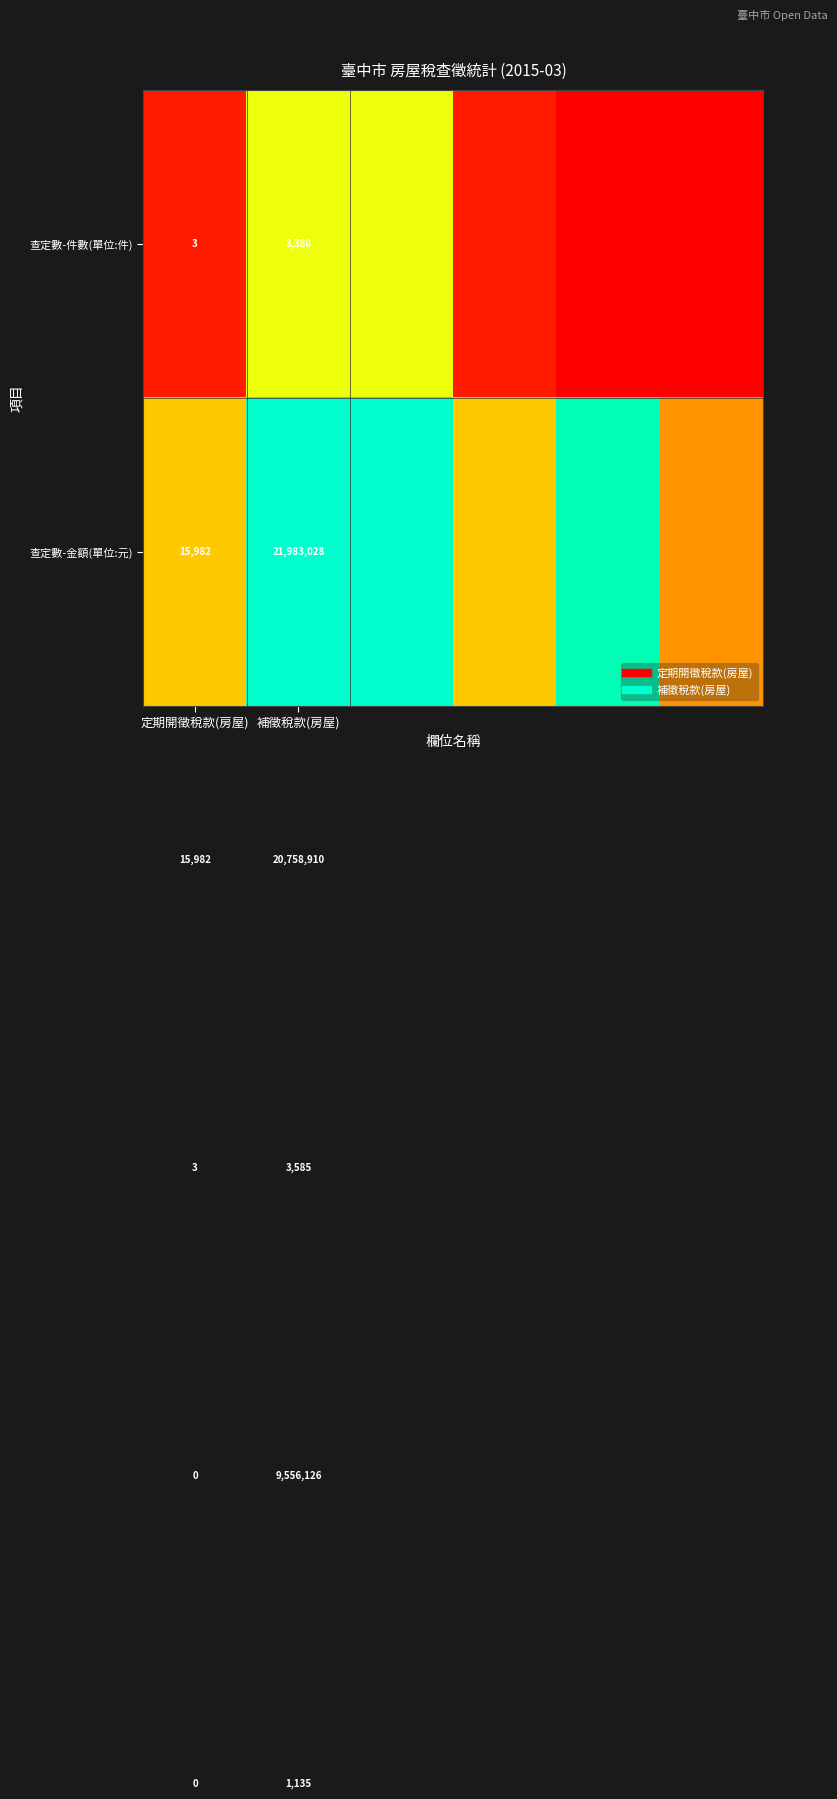

Rank the series by their average value, from lowest to highest.

查定數-件數(單位:件), 查定數-金額(單位:元)